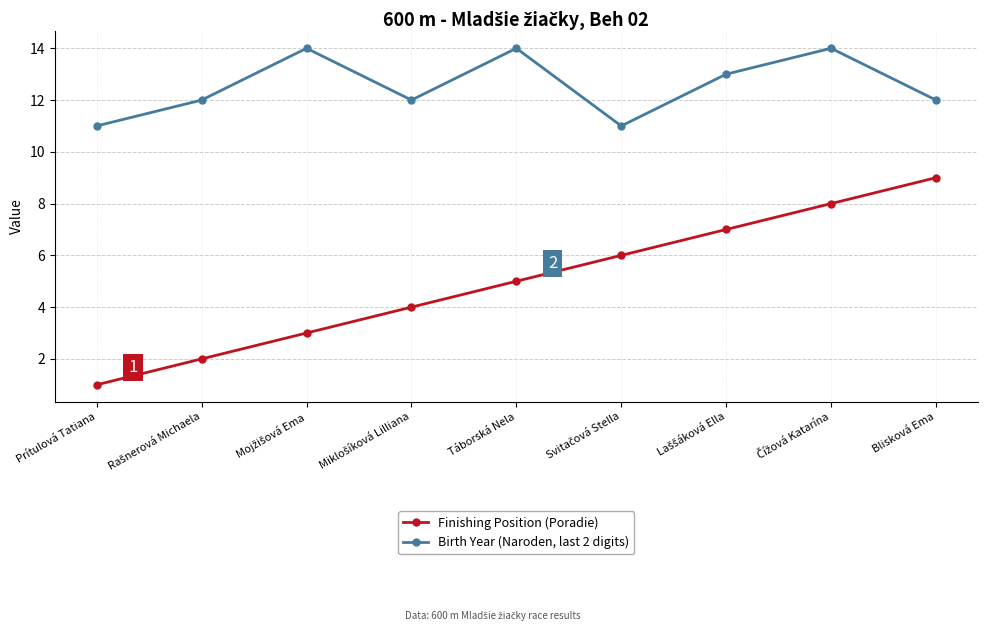

Is the value of Birth Year (Naroden, last 2 digits) at Prítulová Tatiana greater than the value of Finishing Position (Poradie) at Prítulová Tatiana?

Yes